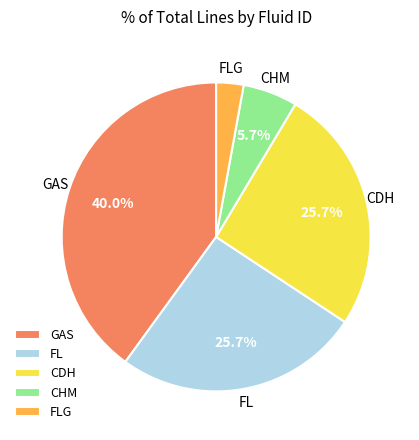

What is the smallest slice in the pie chart?

FLG